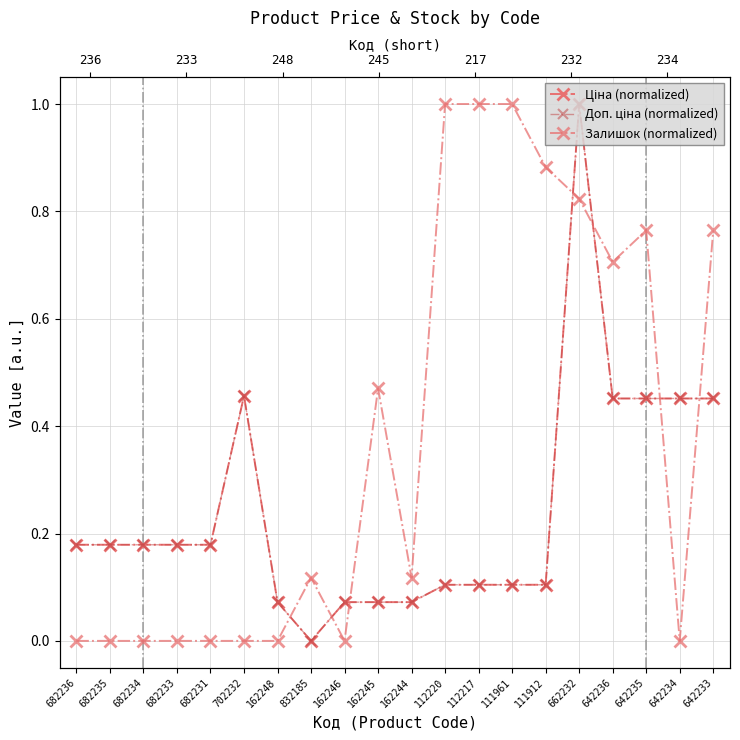

How many distinct data groups are displayed?

3